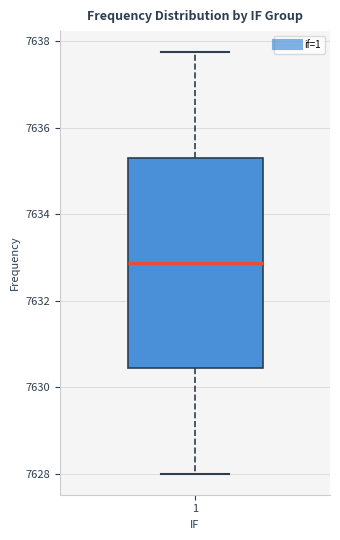

Read this box plot against the y-axis: the position of the median line, the range covered by the box, and the ends of both whiskers. The values are not printed on the chart, so give them approximately, as read against the axis.

median 7632.8, box 7630.4 to 7635.4, whiskers 7628.0 to 7637.8